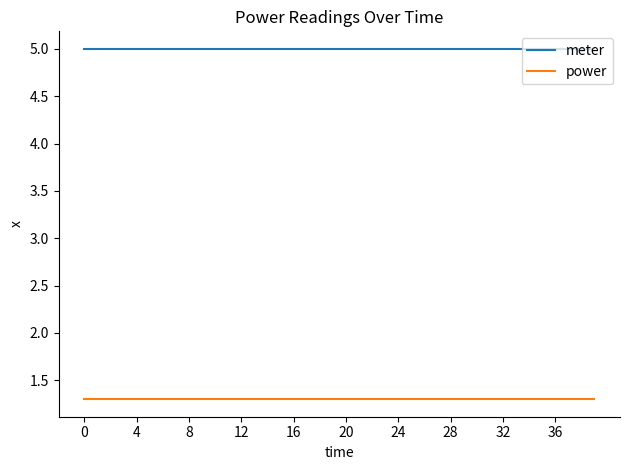

List the series in order of their peak value, lowest first.

power, meter